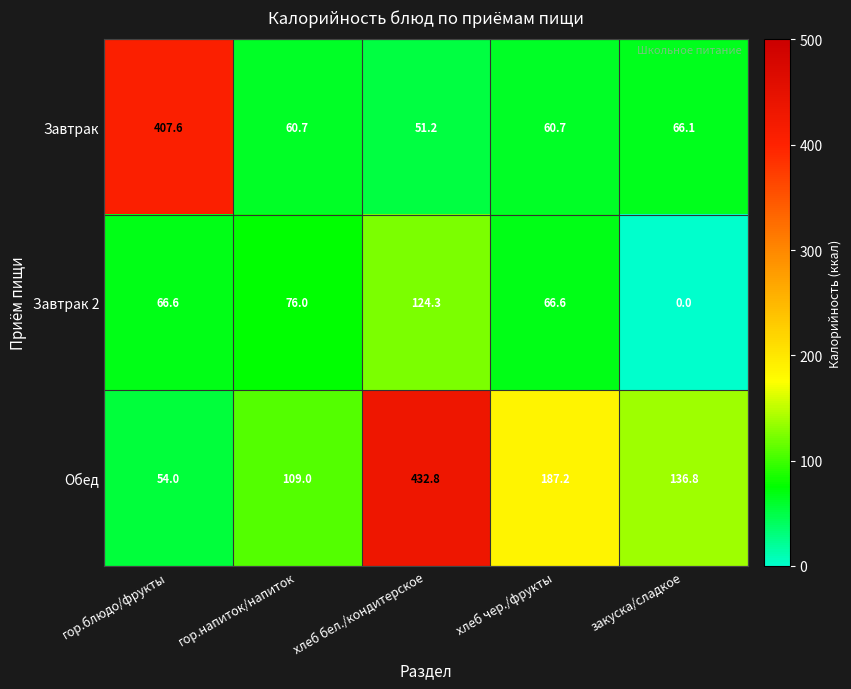

List the series in order of their overall mean, highest first.

Обед, Завтрак, Завтрак 2